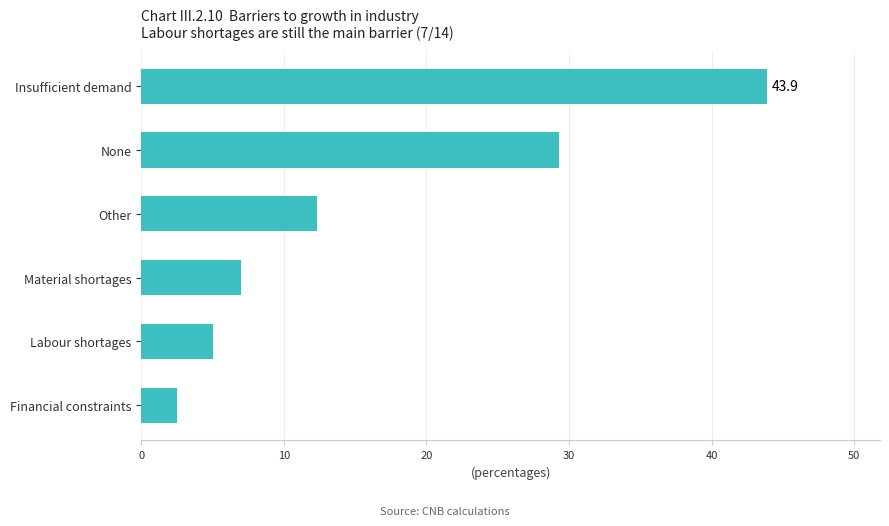

What is the minimum value shown in the chart?

2.5